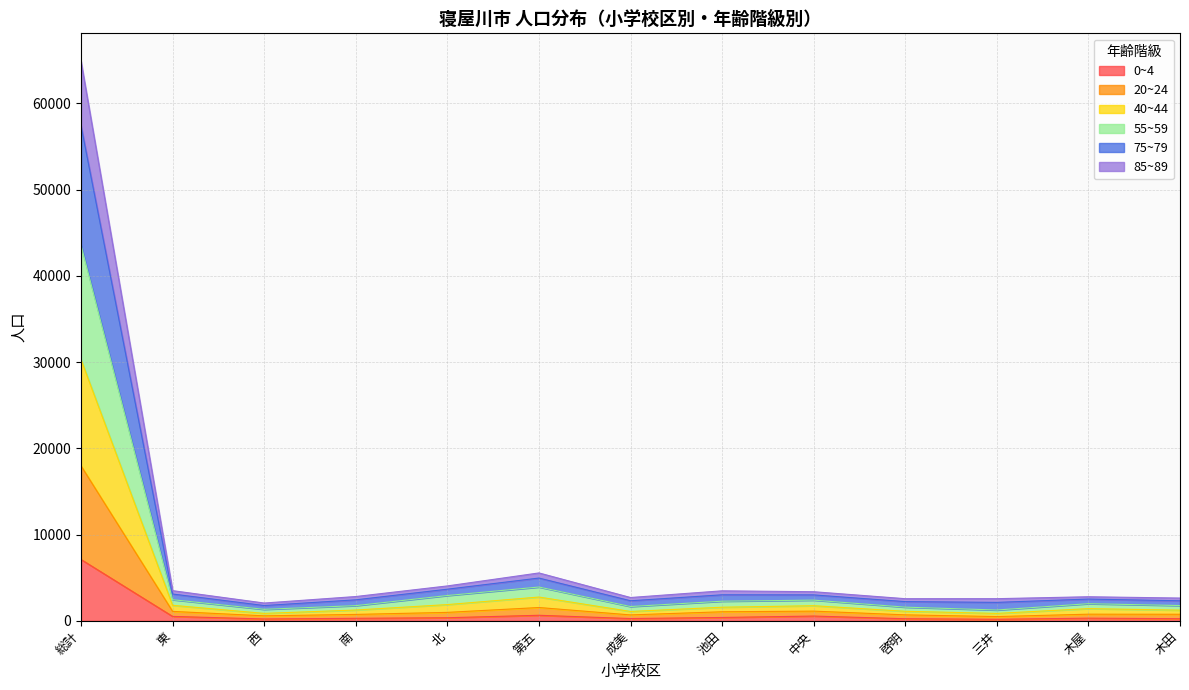

Which category has the highest value in the 0~4 series?

総計